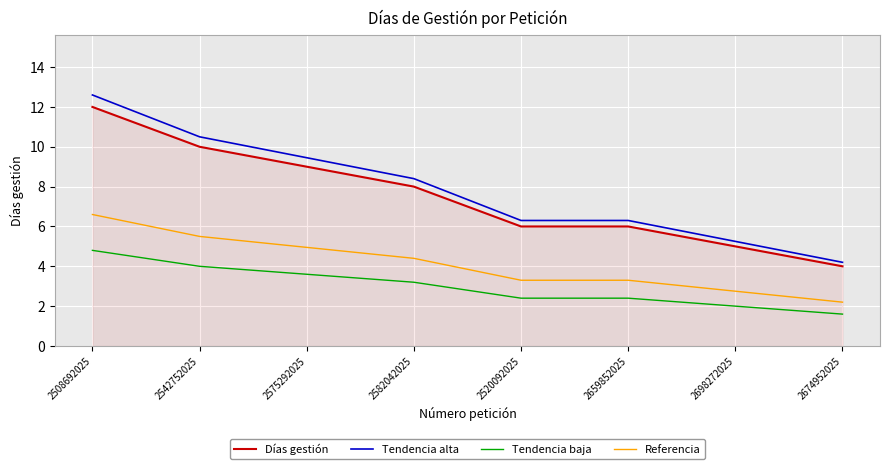

True or false: Días gestión has more than 1 points higher than both neighbors.

False